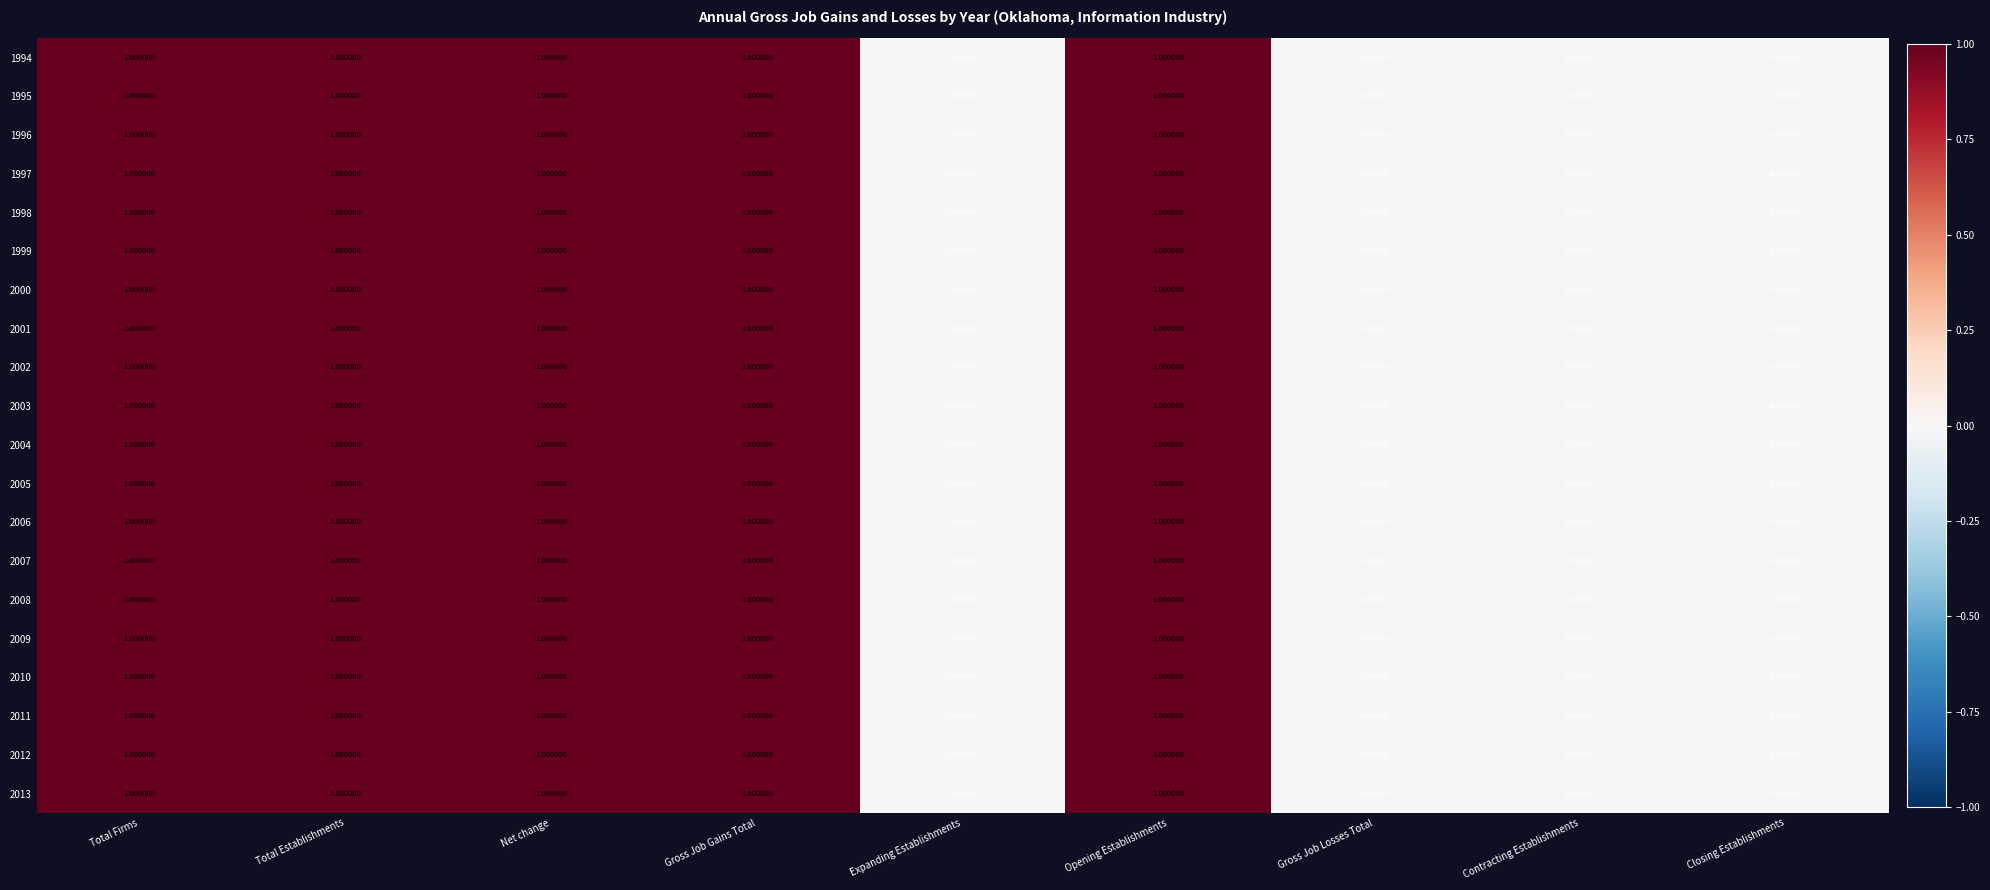

What is the greatest value displayed?

1